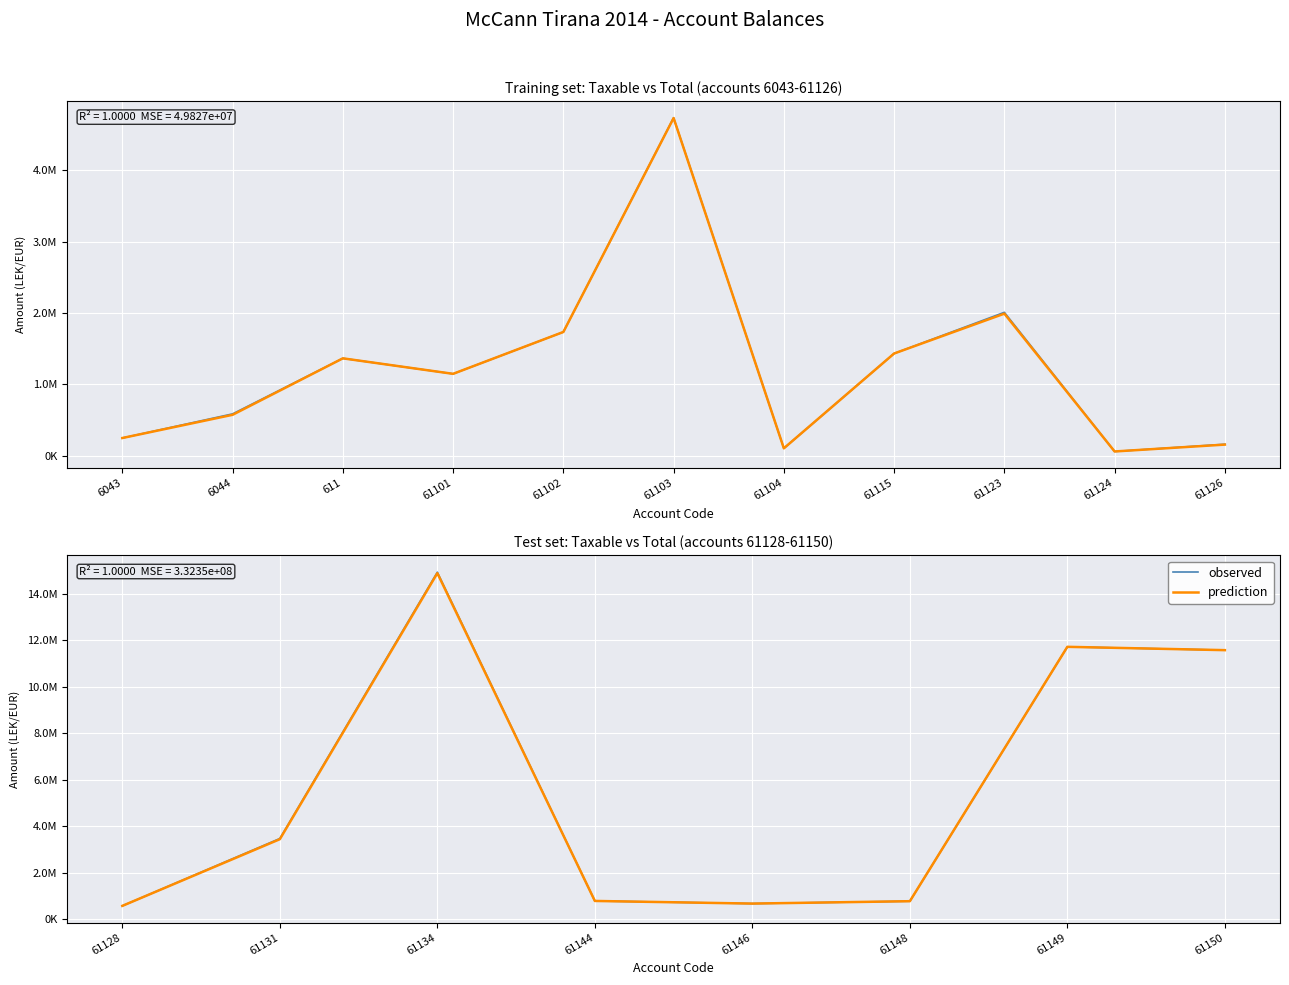

Which series changed the most between 61131 and 61134?

observed